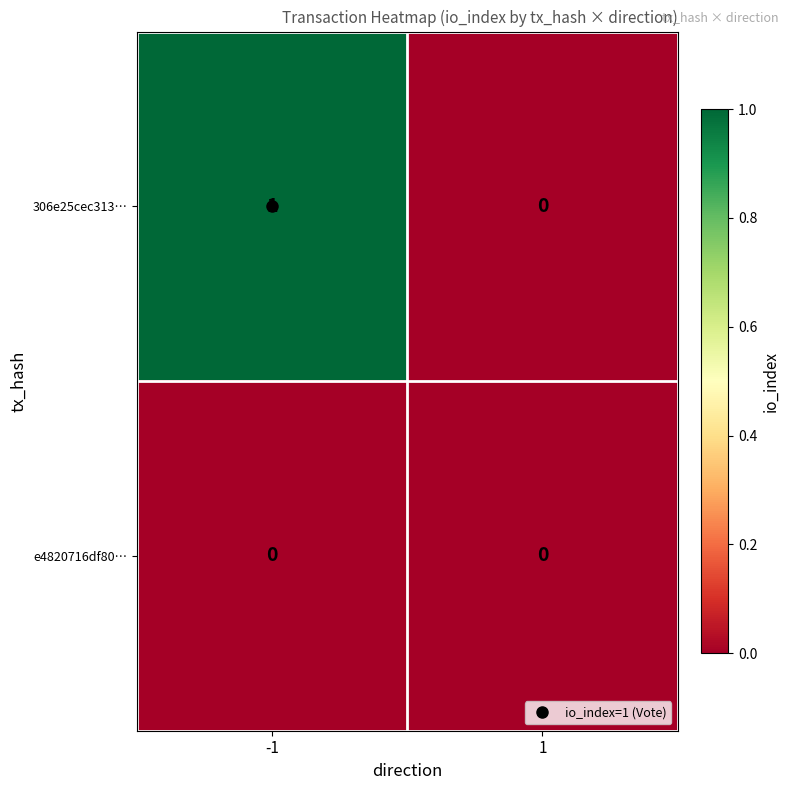

At -1, list the series in order from largest to smallest.

306e25cec313…, e4820716df80…